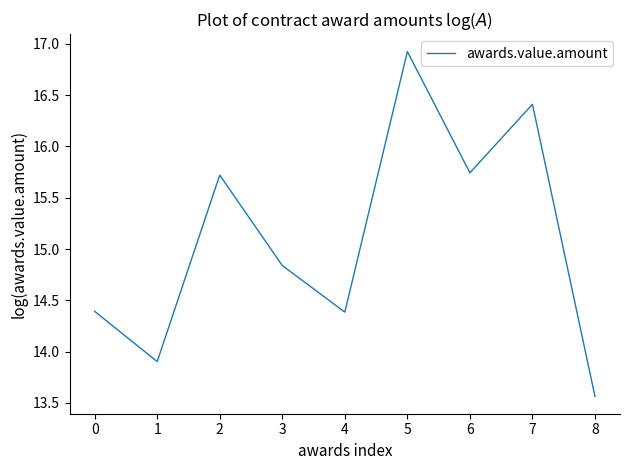

At which label does the data first exceed 14?

0